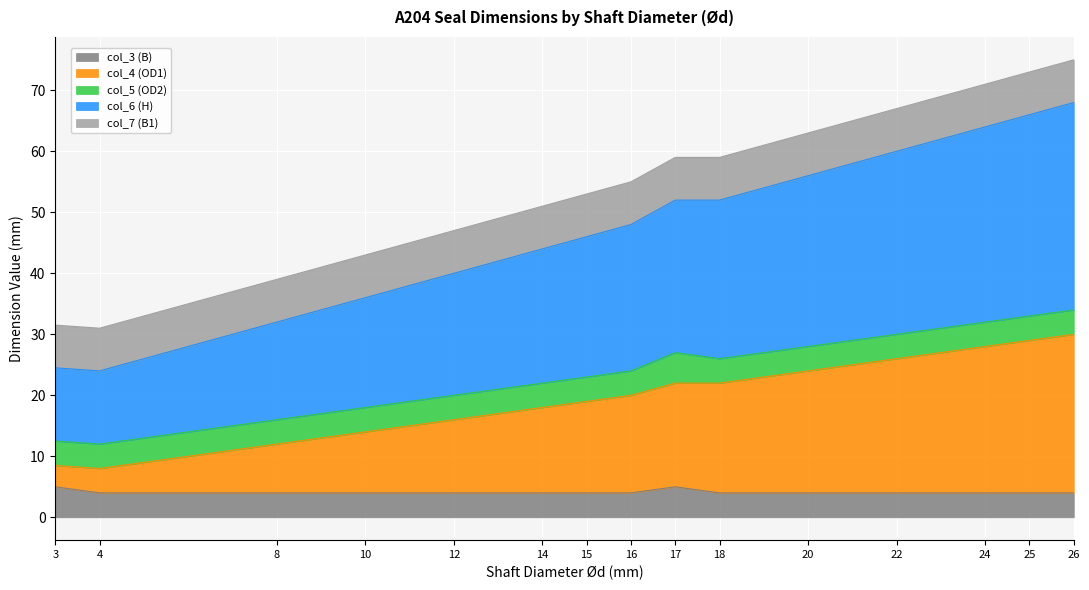

What are all the series names shown in the legend?

col_3 (B), col_4 (OD1), col_5 (OD2), col_6 (H), col_7 (B1)